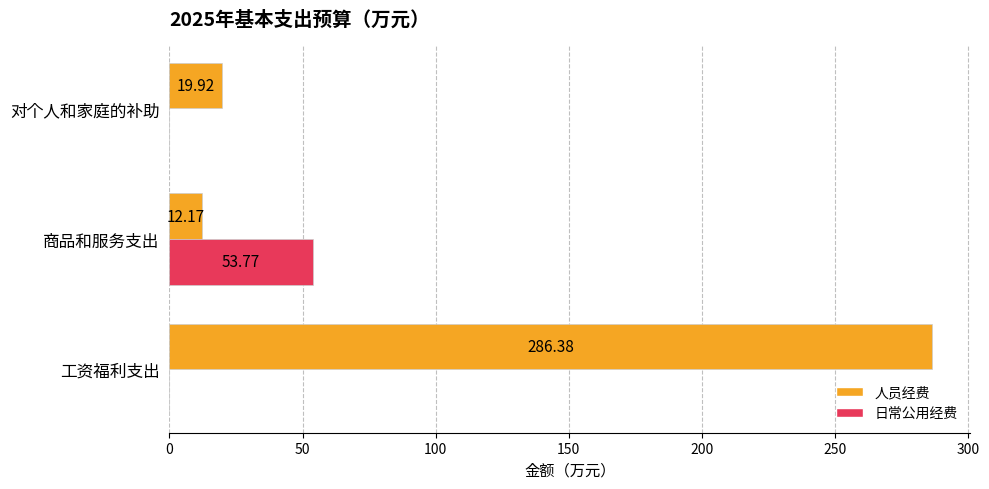

Which series has the largest range (max minus min)?

人员经费